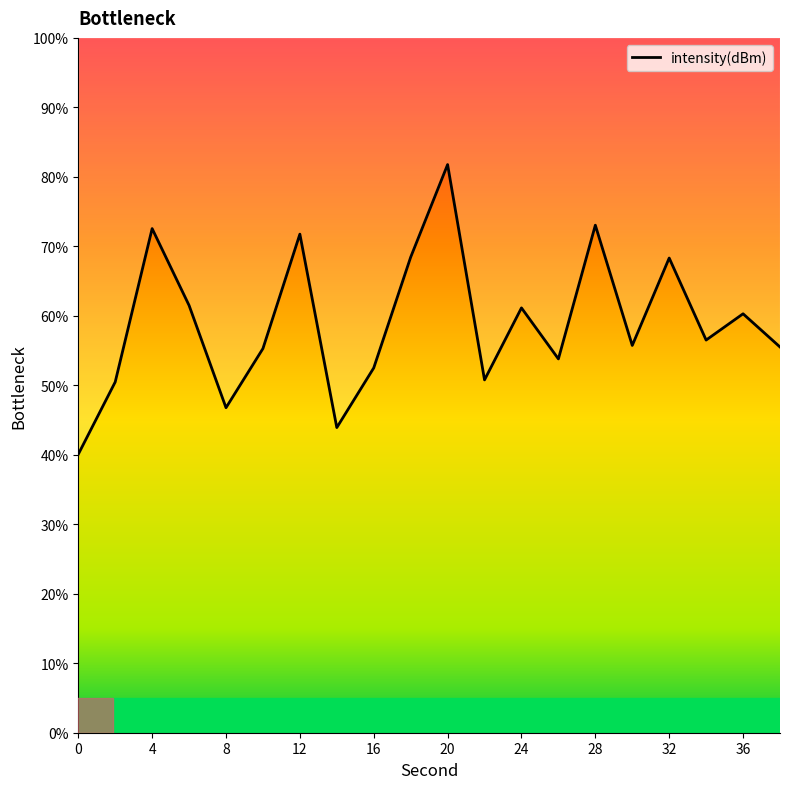

The chart shows a value of 13.8 at 30. True or false?

False